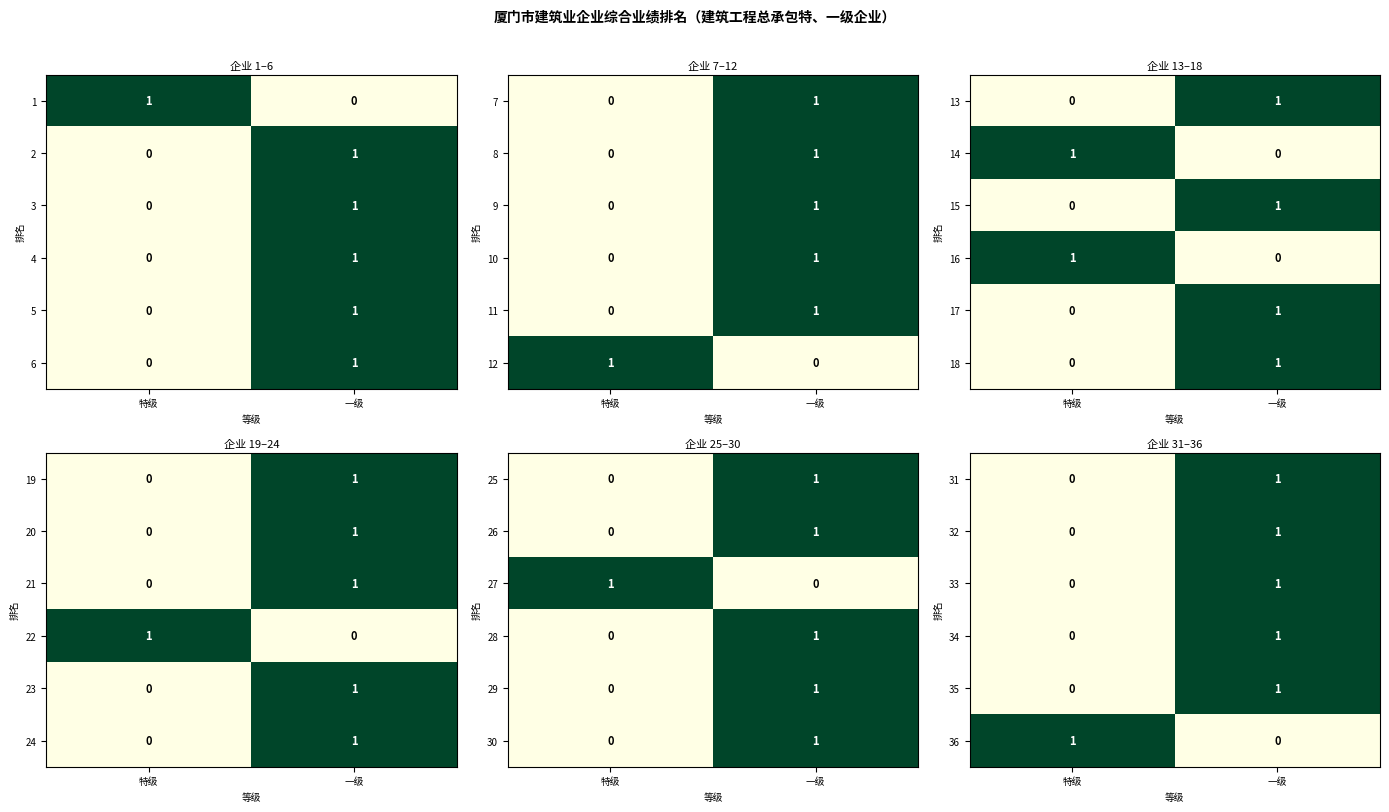

At which category is the sum across all series the highest?

一级